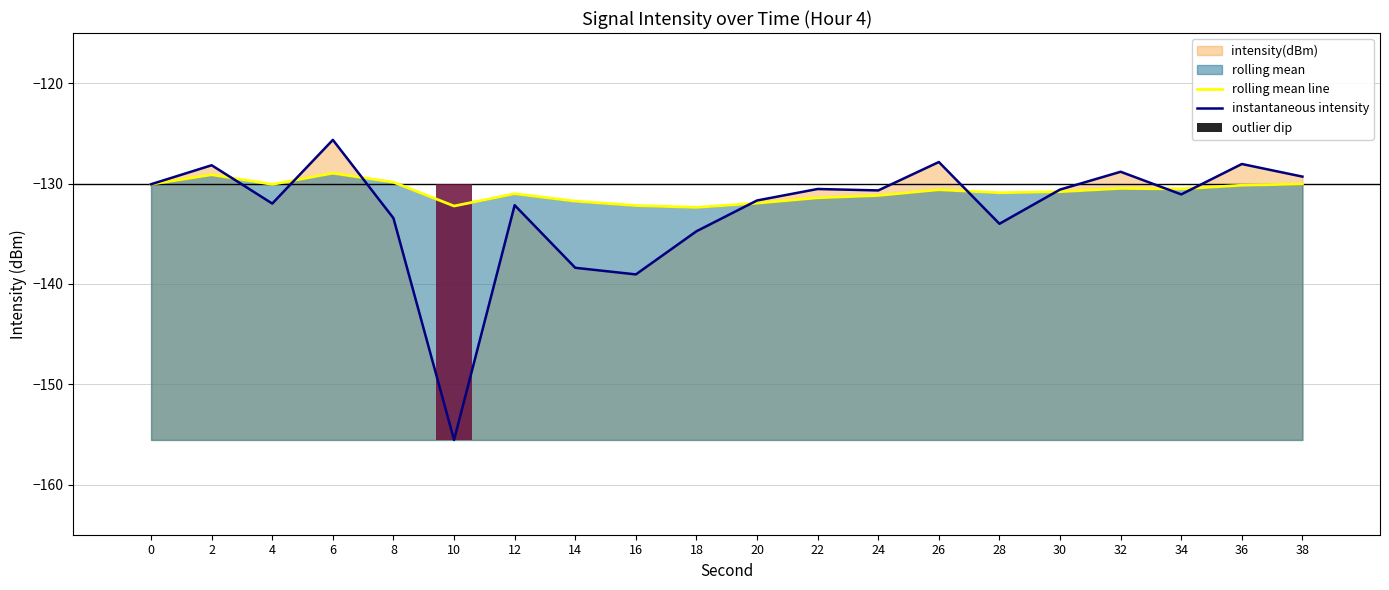

How many groups of bars are there?

20